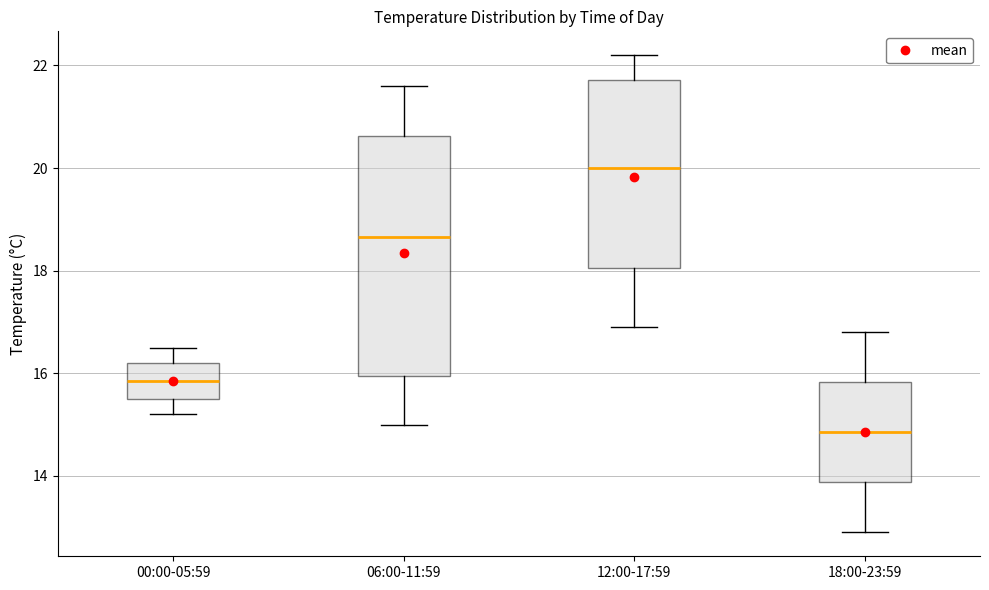

Reading left to right, transcribe this box plot: for each box, give where its median line is, the range the box spans, and where its two whiskers end, as read against the y-axis. The values are not printed on the chart, so give them approximately, as read against the axis.

00:00-05:59: median 15.8, box 15.6 to 16.2, whiskers 15.2 to 16.6
06:00-11:59: median 18.6, box 16.0 to 20.6, whiskers 15.0 to 21.6
12:00-17:59: median 20.0, box 18.0 to 21.8, whiskers 17.0 to 22.2
18:00-23:59: median 14.8, box 13.8 to 15.8, whiskers 13.0 to 16.8